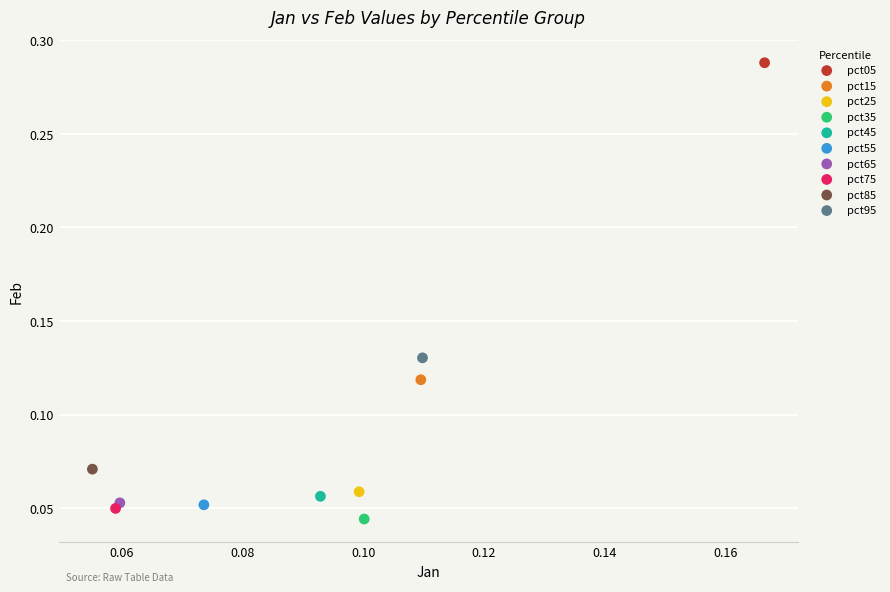

What are all the series names shown in the legend?

pct05, pct15, pct25, pct35, pct45, pct55, pct65, pct75, pct85, pct95